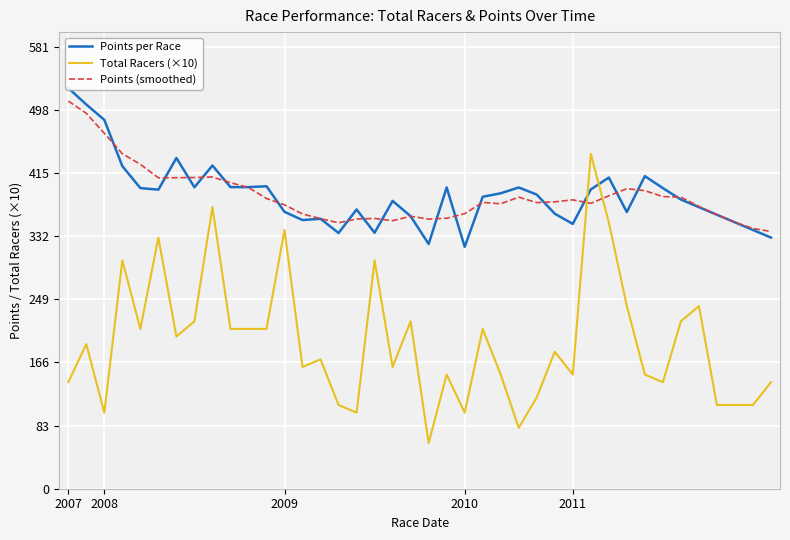

Which series ends up on top after the final intersection of Points per Race and Points (smoothed)?

Points (smoothed)